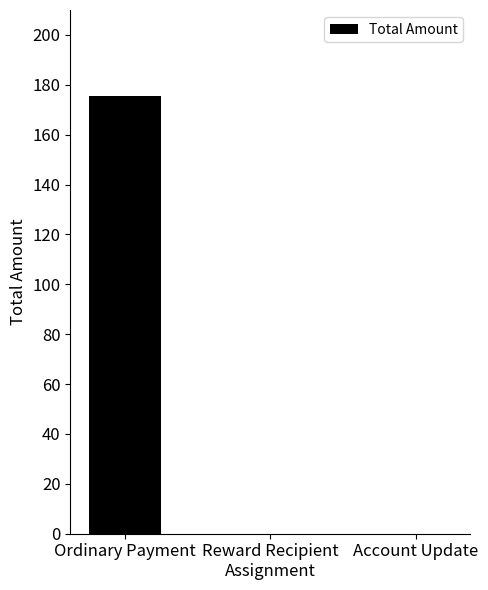

The value at Ordinary Payment is 175.5. True or false?

True